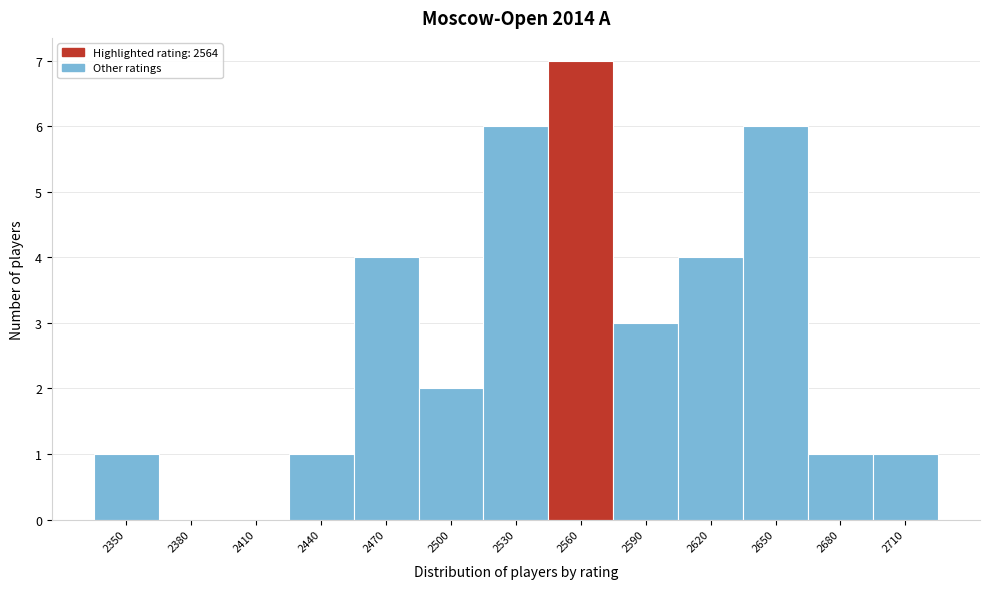

Reading left to right, transcribe all the data shown in this chart.

2350=1	2380=0	2410=0	2440=1	2470=4	2500=2	2530=6	2560=7	2590=3	2620=4	2650=6	2680=1	2710=1